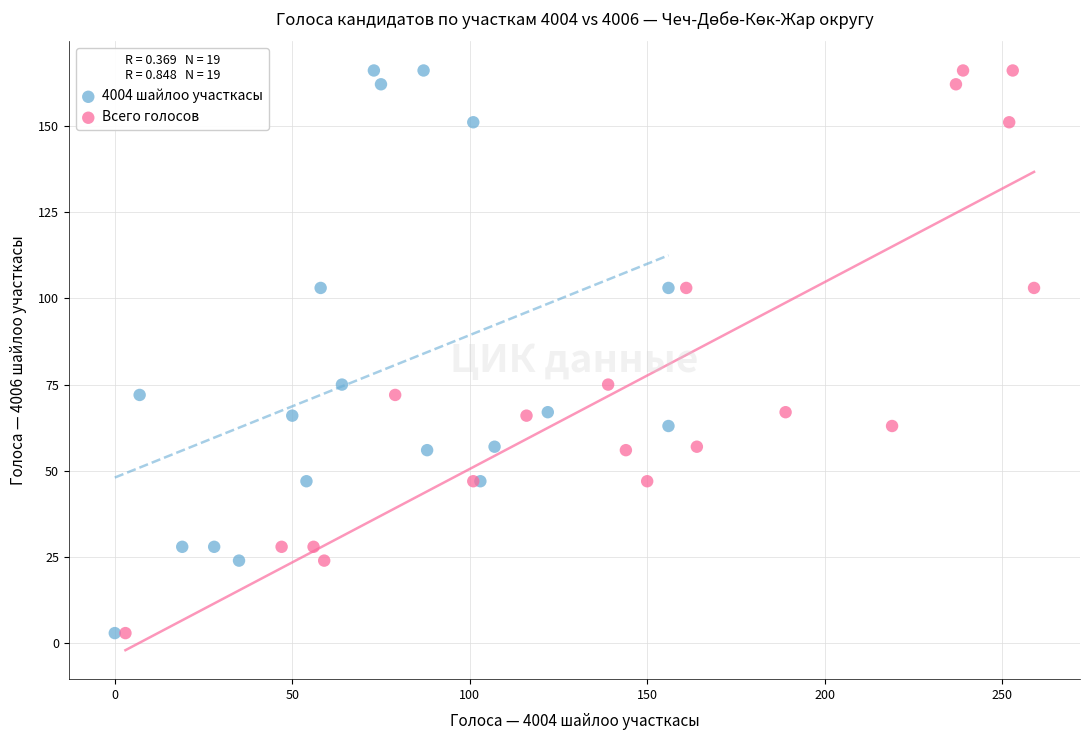

What are all the series names shown in the legend?

4004 шайлоо участкасы, Всего голосов